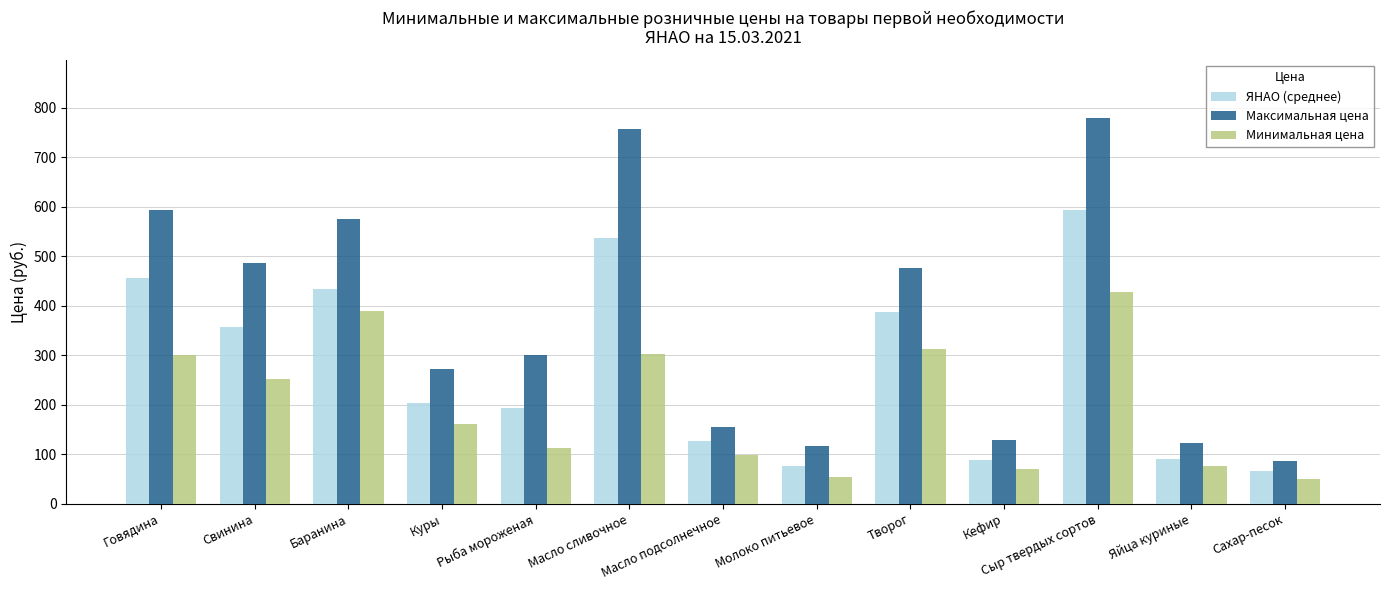

What is the sum of all Минимальная цена values?

2609.7